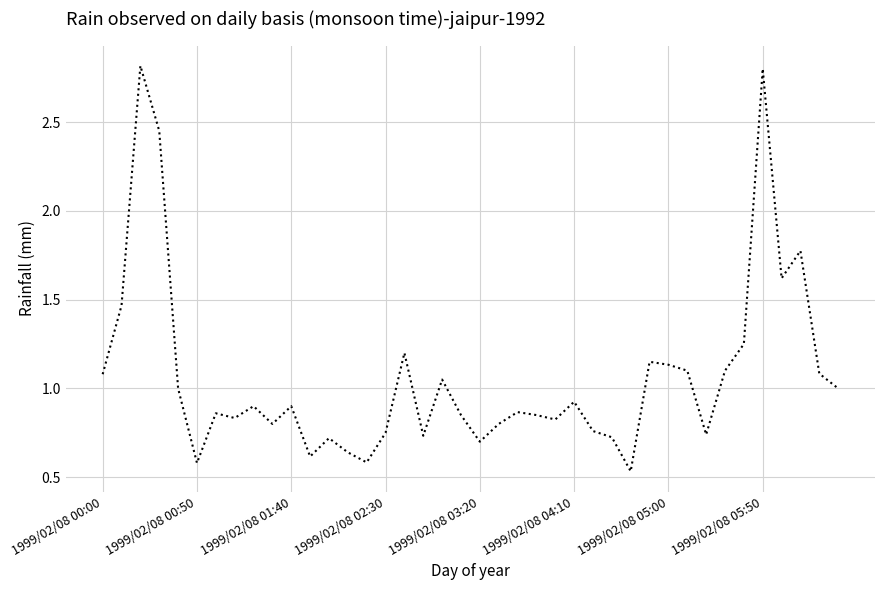

What is the greatest value displayed?

2.8